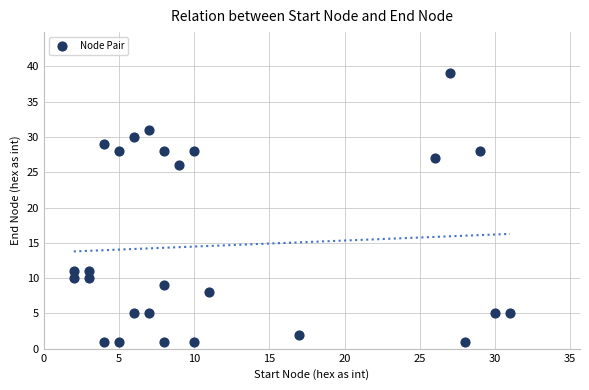

What is the range of Y values (max minus min)?

38